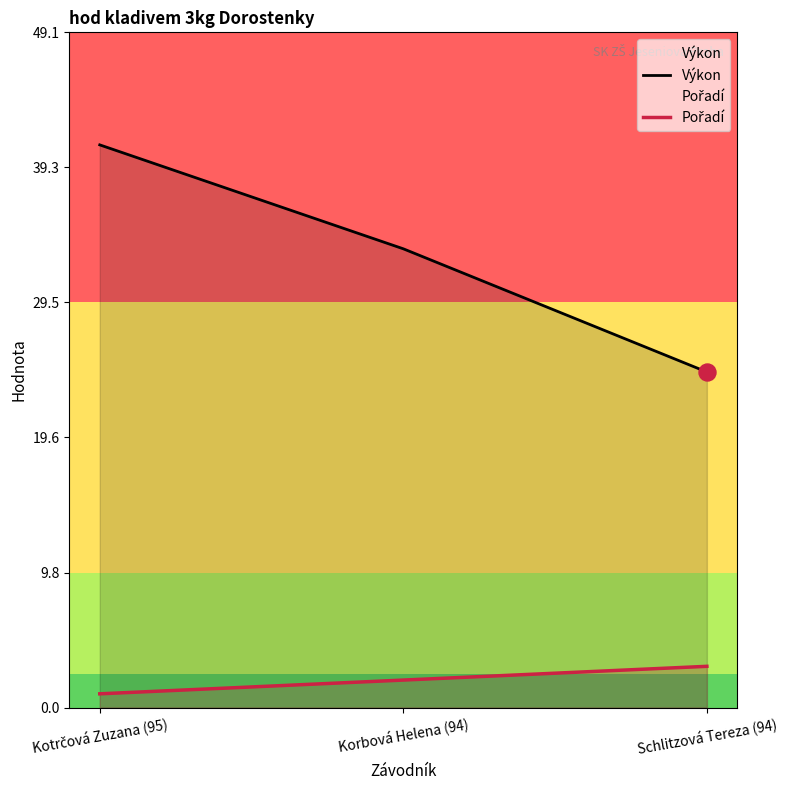

Which series contains the lowest Y value?

Pořadí